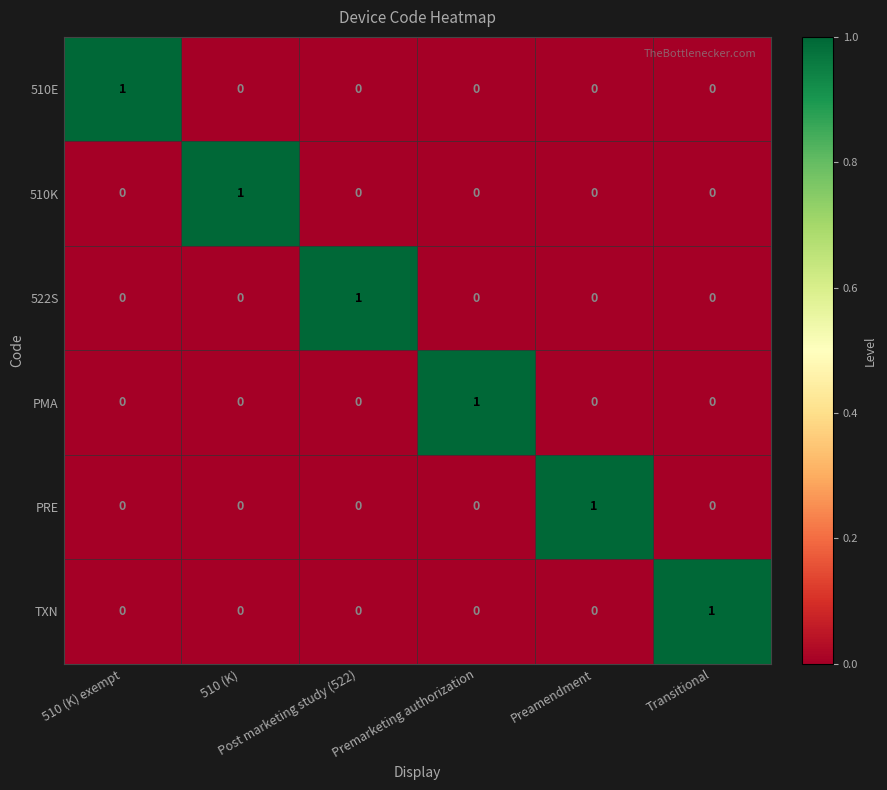

At how many categories does at least one series exceed 0?

6